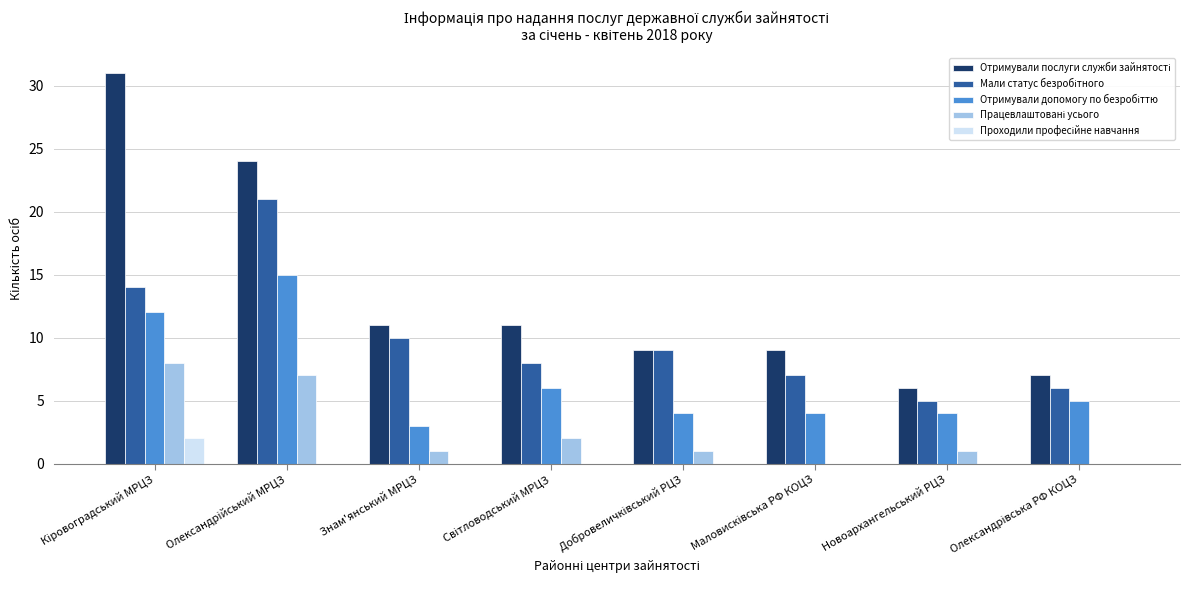

What is the total value across all series at Знам'янський МРЦЗ?

25